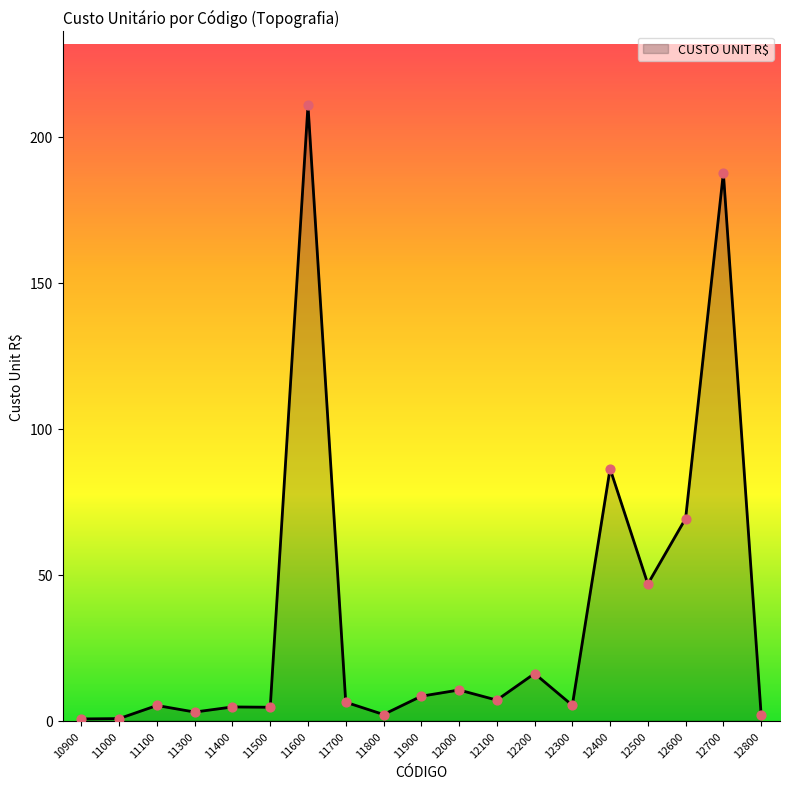

What is the ratio of the value at 11300 to the value at 12100?

0.4